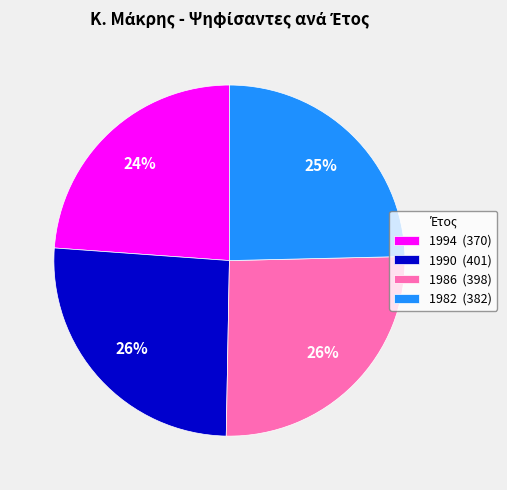

Does any single category account for the majority?

No